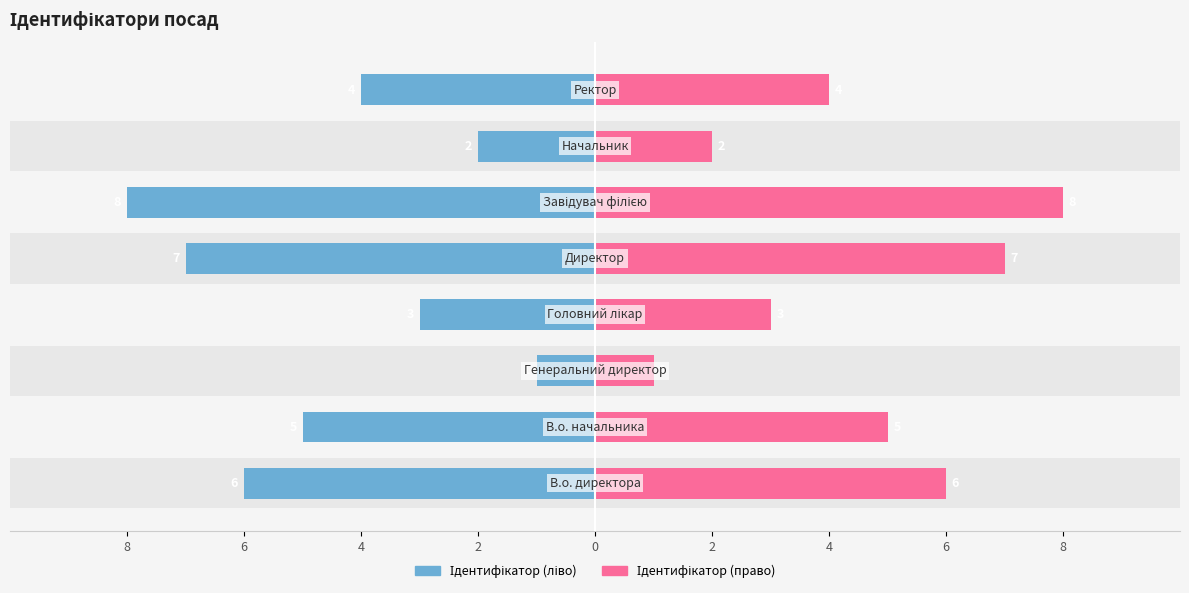

How many bars are there in each group?

2